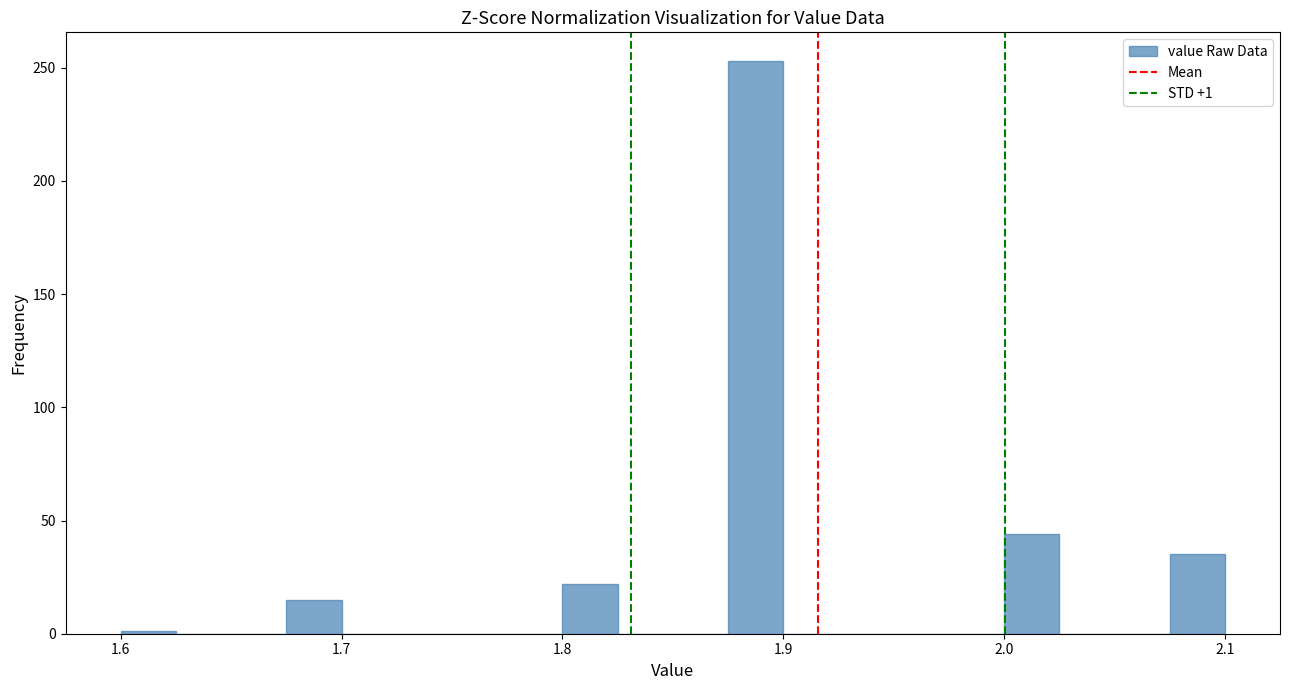

Around what value on the x-axis is the tallest bar? Give the approximate position of its centre, as read against the axis.

1.89